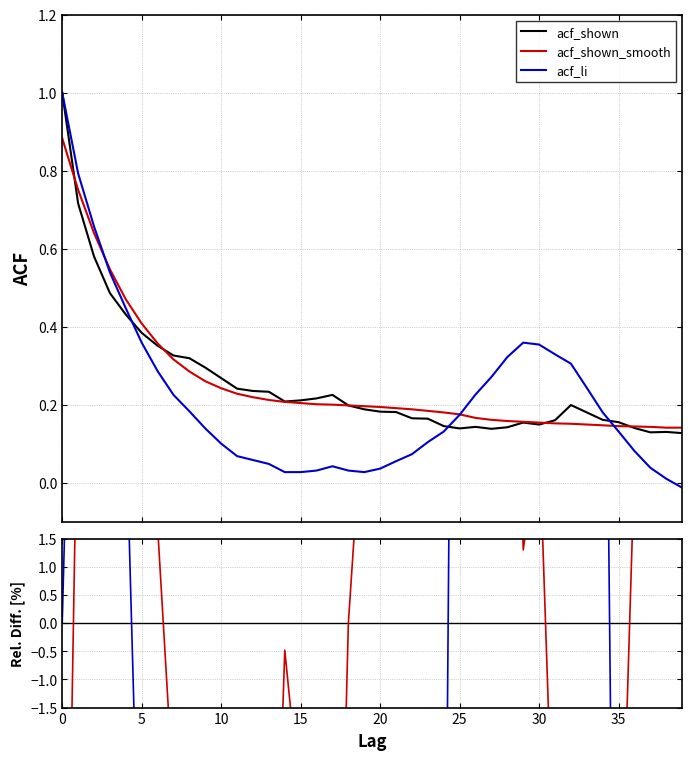

At how many categories does at least one series exceed 101?

4